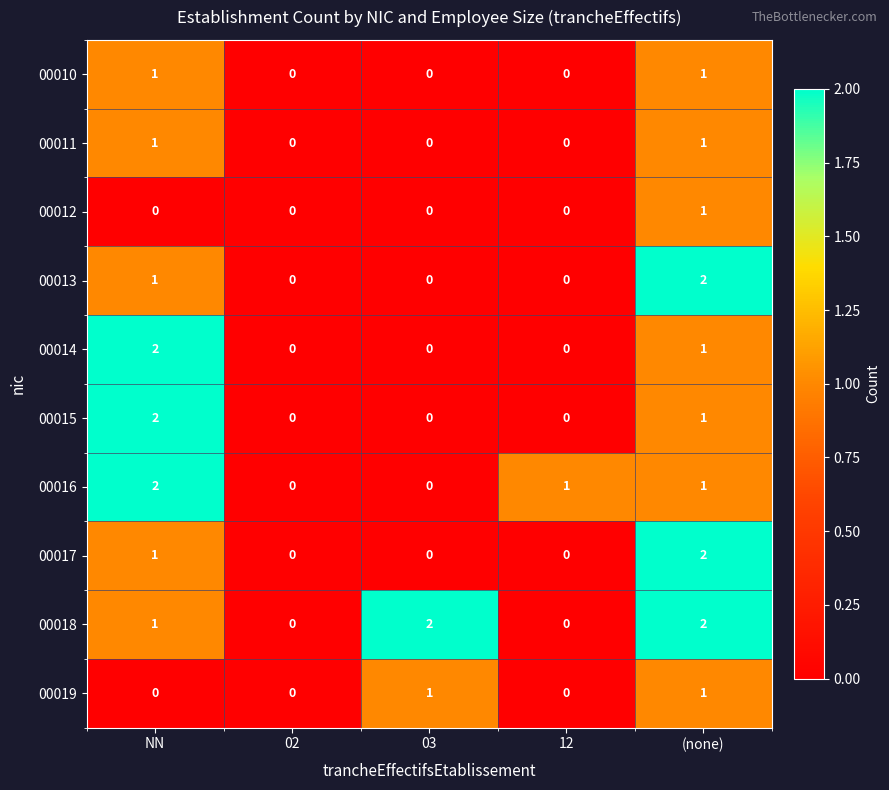

How many 00013 values are between 0 and 1?

4